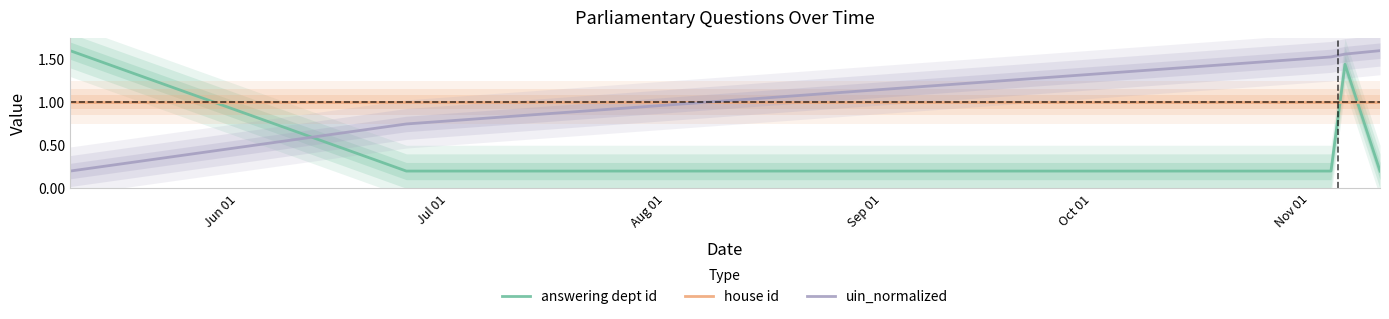

After their last crossing, which series has the higher values: uin_normalized or answering dept id?

uin_normalized